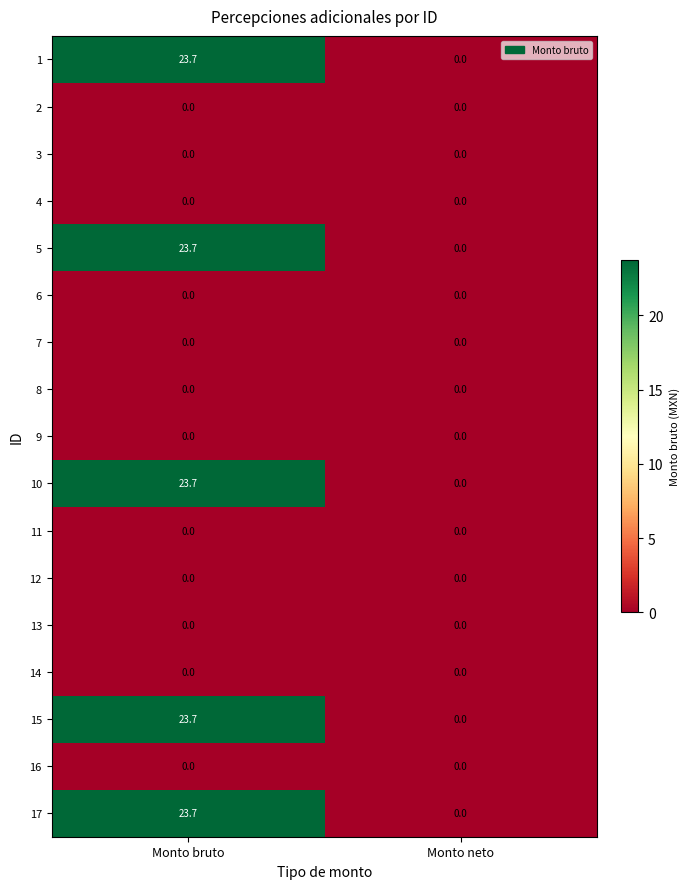

What is the spread (max minus min) of values at Monto bruto?

23.7